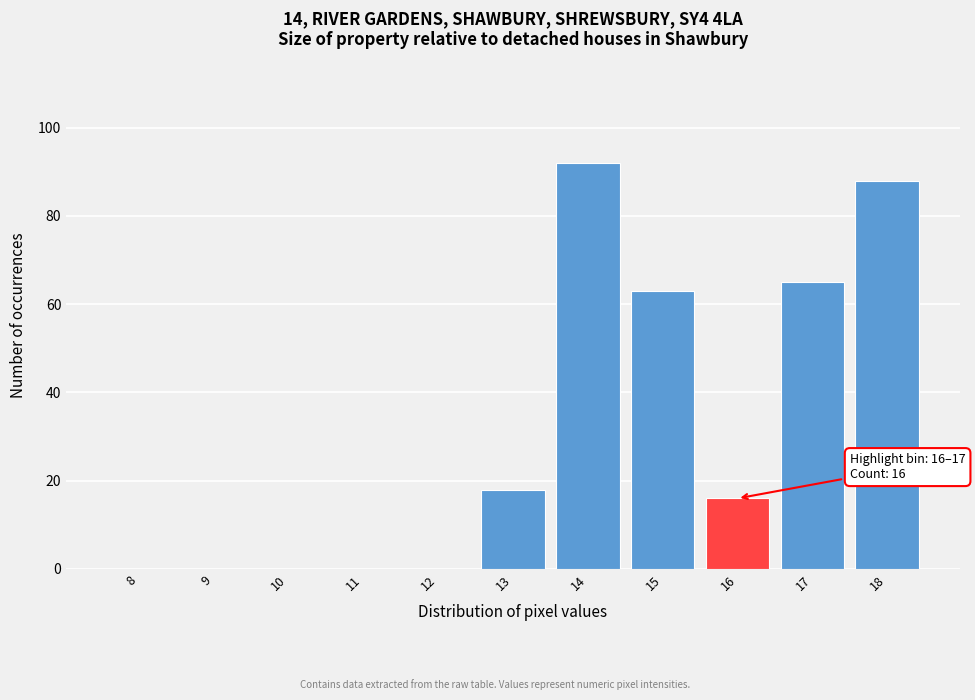

Reading left to right, extract all data points from this chart.

8=0	9=0	10=0	11=0	12=0	13=18	14=92	15=63	16=16	17=65	18=88